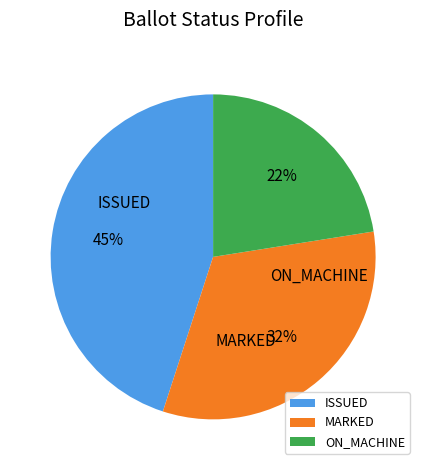

True or false: ISSUED accounts for 45% of the total.

True